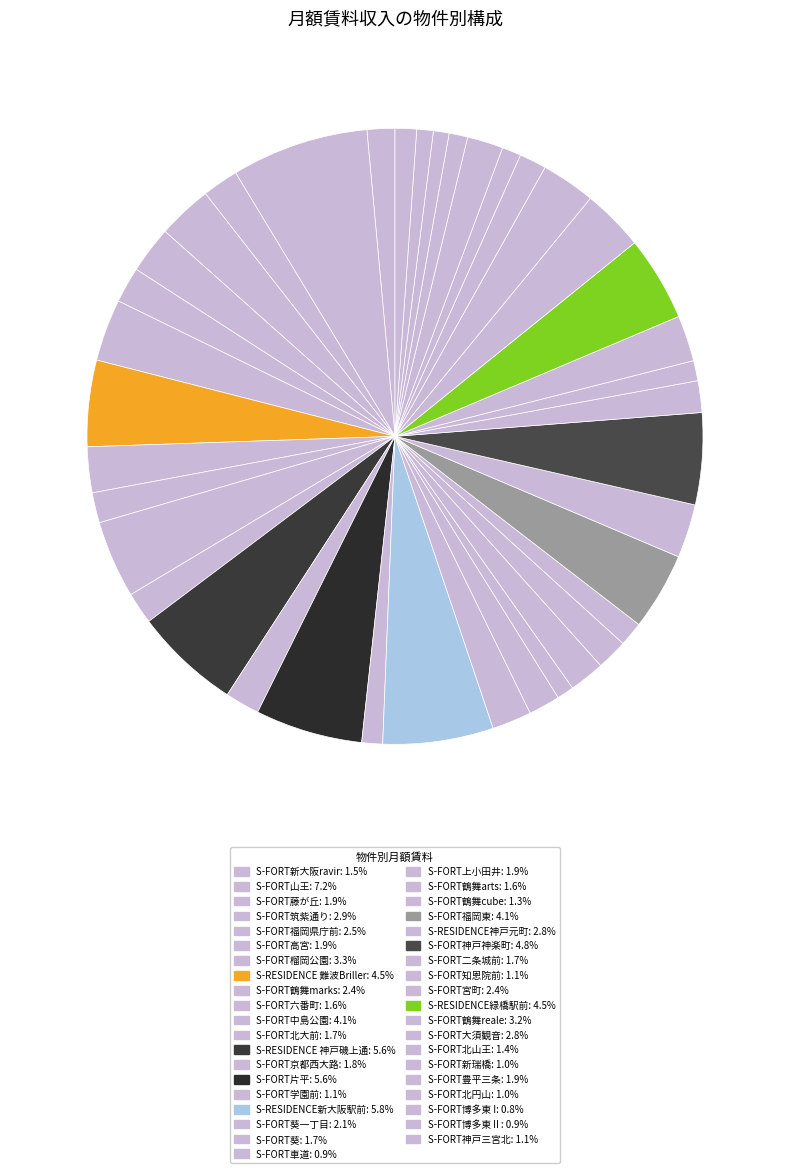

Count the number of slices in the pie.

39